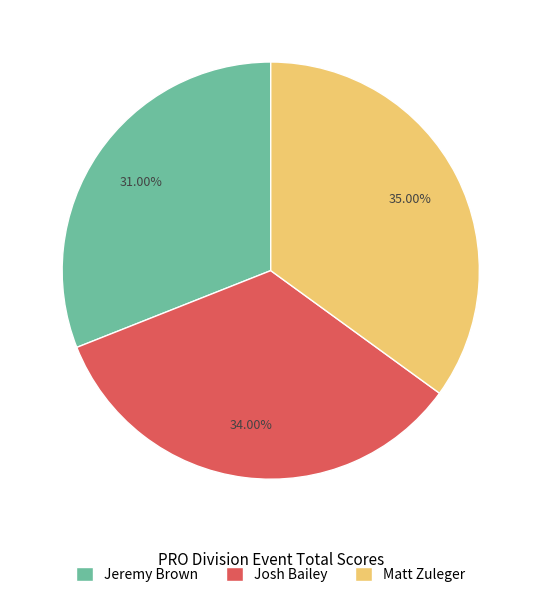

What percentage is NOT represented by Matt Zuleger?

65.0%